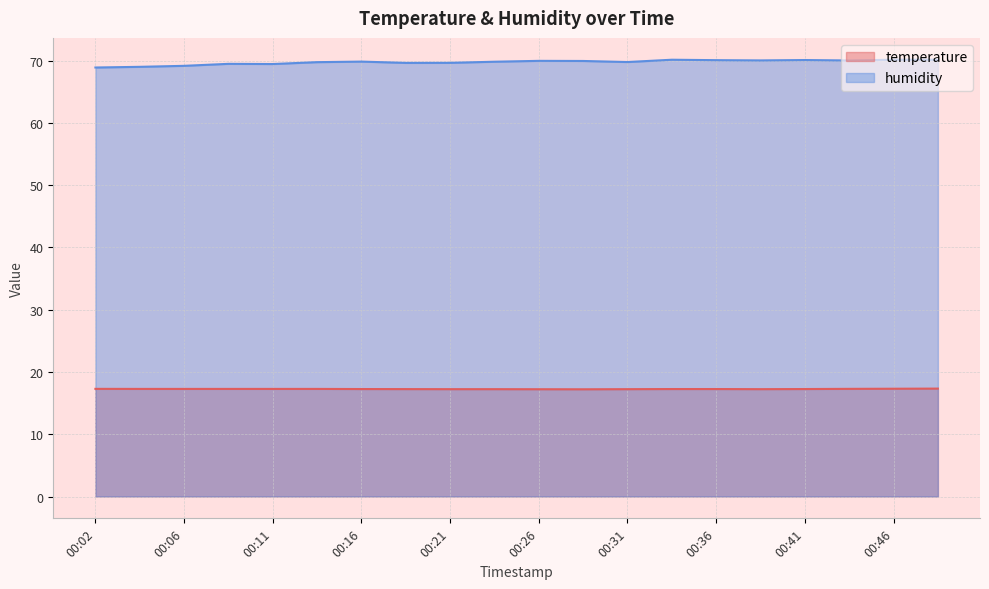

Which category has the highest value in the humidity series?

00:33